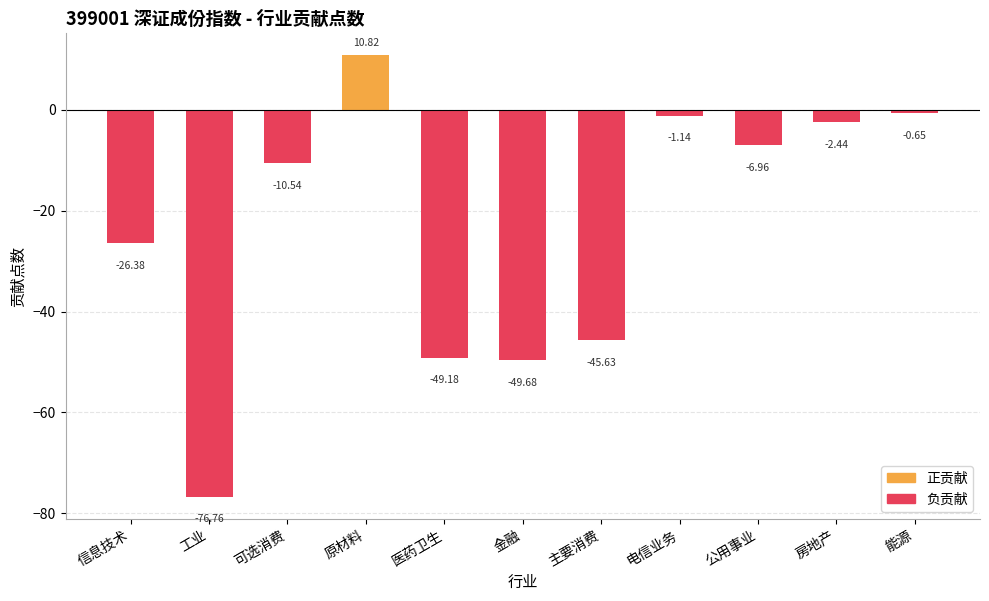

Which has a higher value, 信息技术 or 公用事业?

公用事业